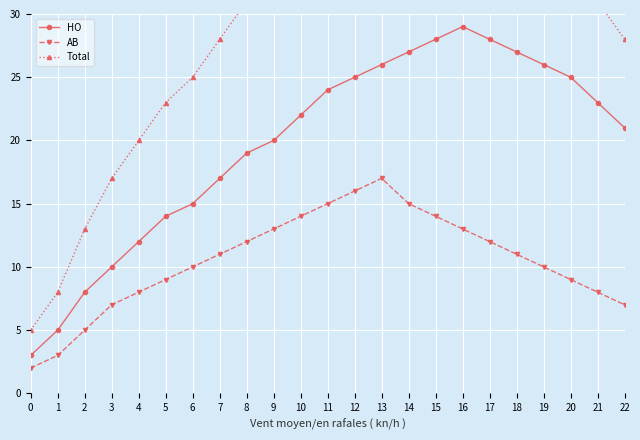

What is the value of the HO point at the 6th from the left?

14